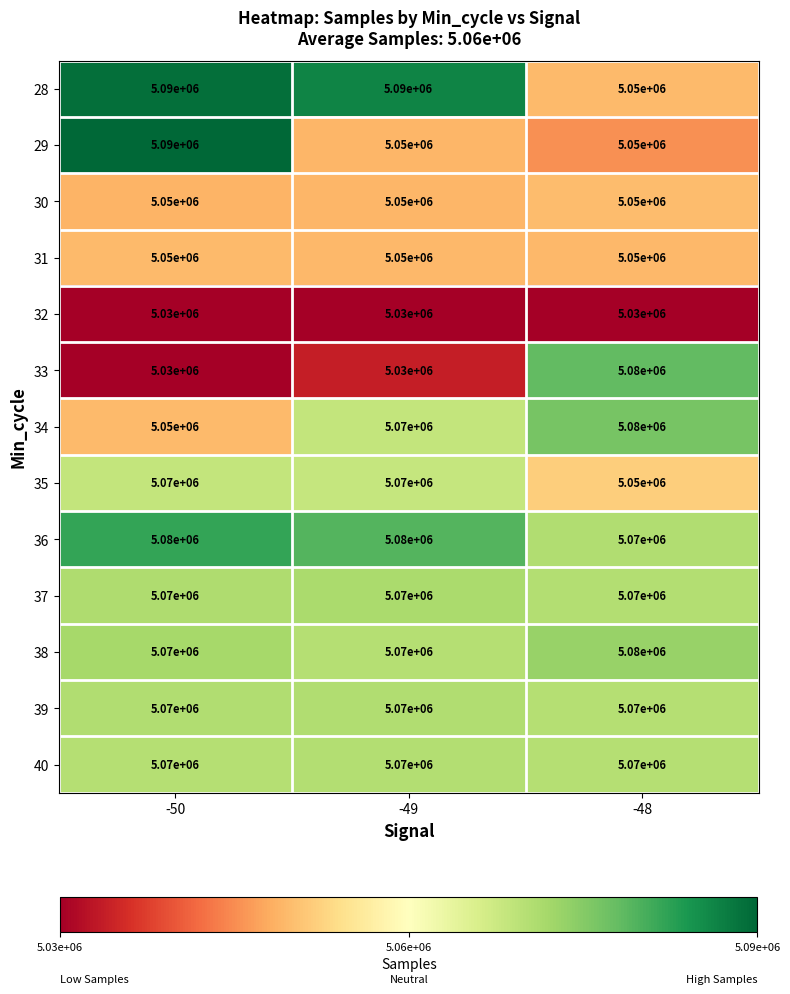

What is the smallest value displayed?

5030000